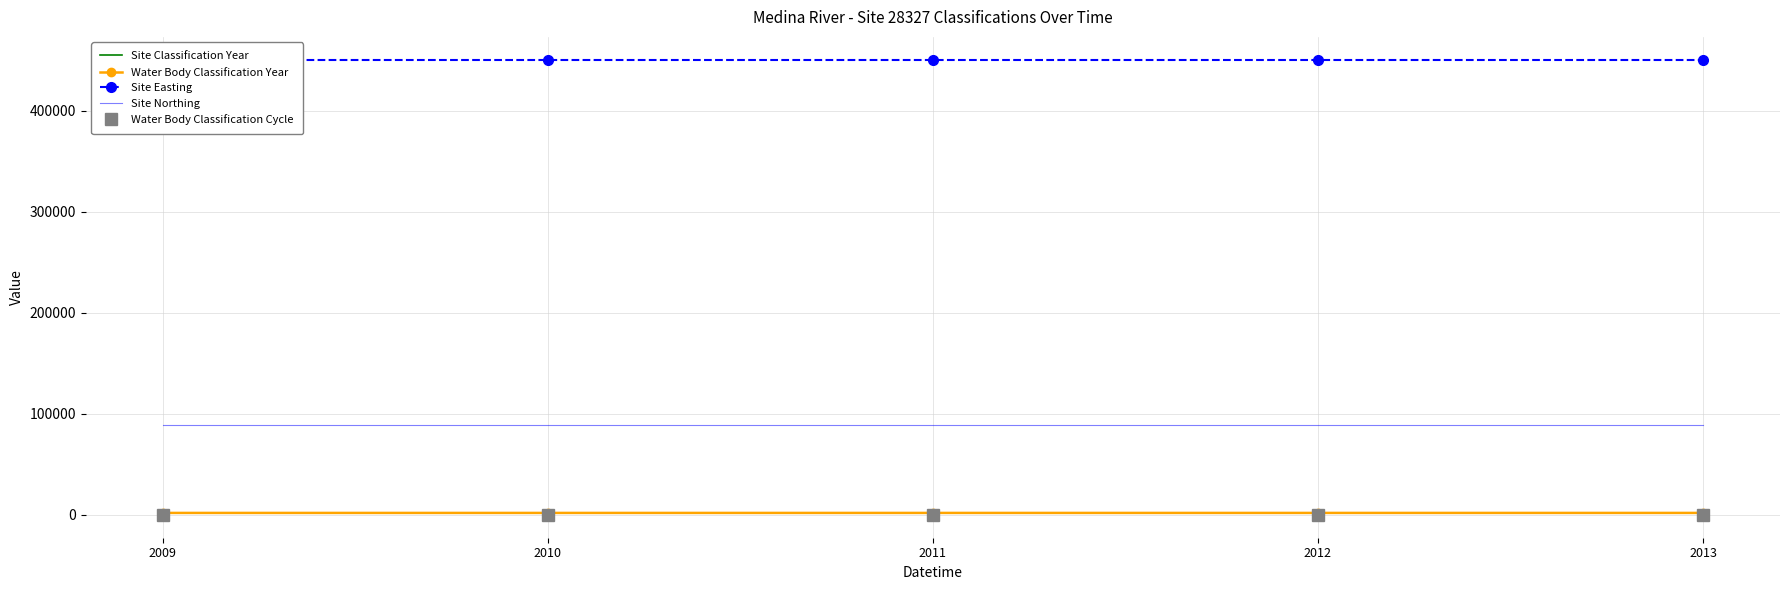

What are all the series names shown in the legend?

Site Classification Year, Water Body Classification Year, Site Easting, Site Northing, Water Body Classification Cycle